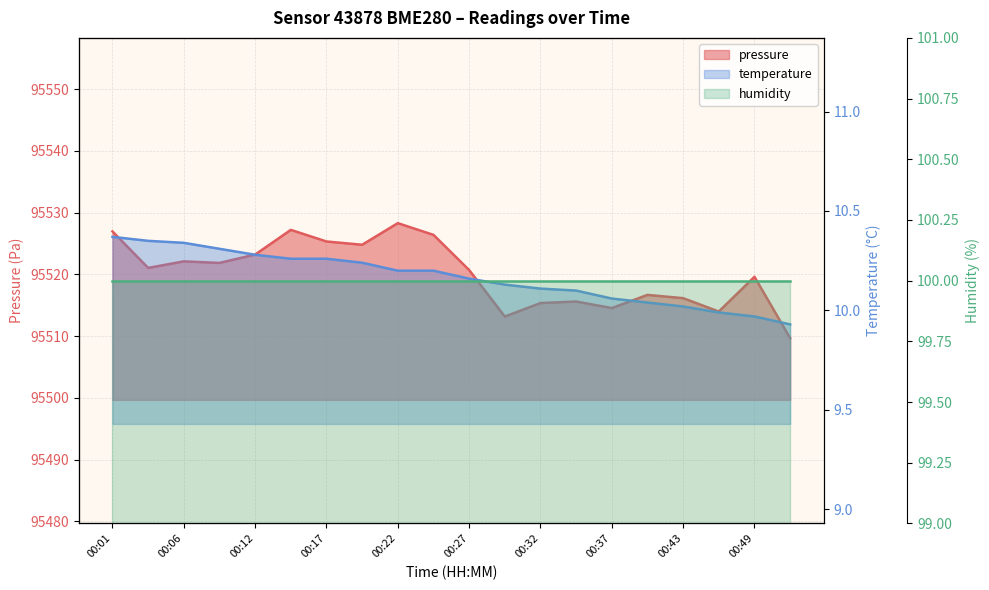

What is the value of the temperature point at the 4th from the left?

10.3